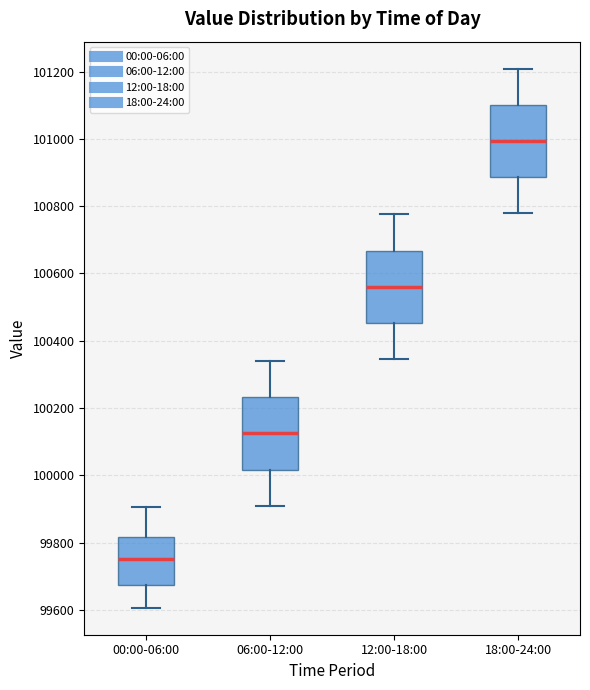

Reading left to right, read every box against the y-axis: the position of its median line, the range the box covers, and the ends of its whiskers. The values are not printed on the chart, so give them approximately, as read against the axis.

00:00-06:00: median 99760, box 99680 to 99820, whiskers 99600 to 99900
06:00-12:00: median 100120, box 100020 to 100240, whiskers 99920 to 100340
12:00-18:00: median 100560, box 100460 to 100660, whiskers 100340 to 100780
18:00-24:00: median 101000, box 100880 to 101100, whiskers 100780 to 101200